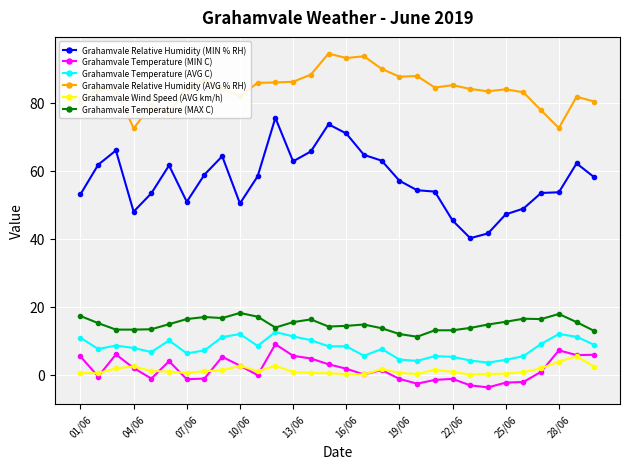

How many categories are shown in the chart?

30